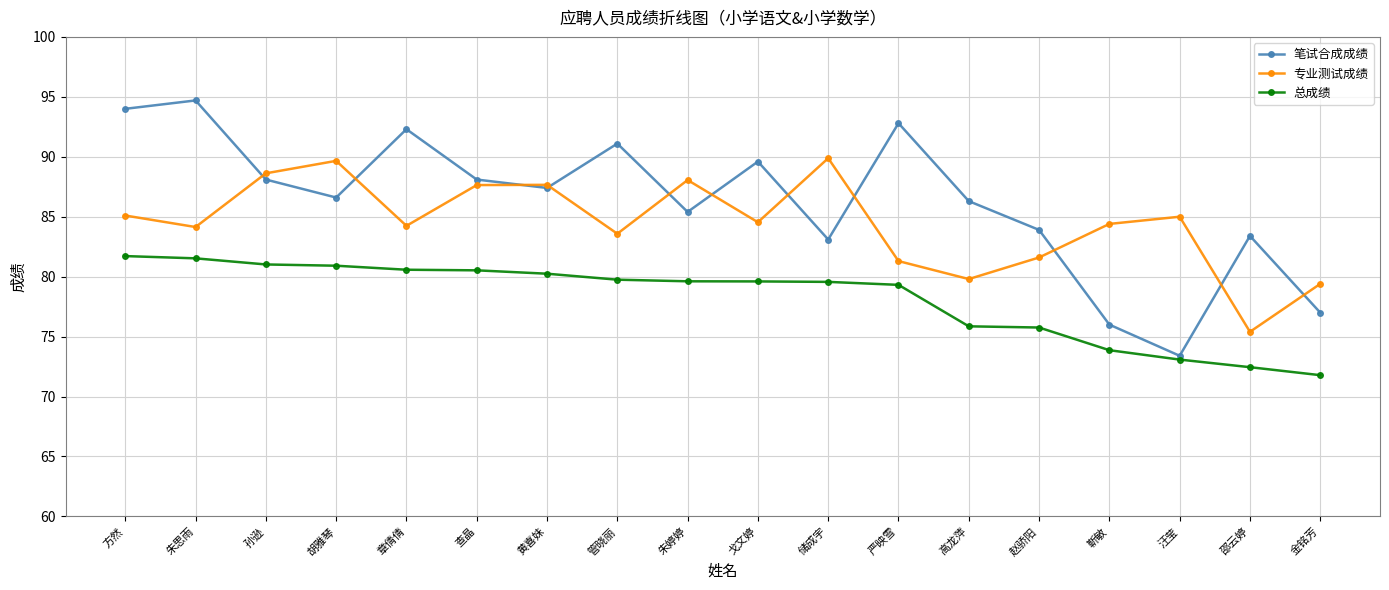

What is the sum of the 专业测试成绩 values at 储成宇 and 黄喜妹?

177.5